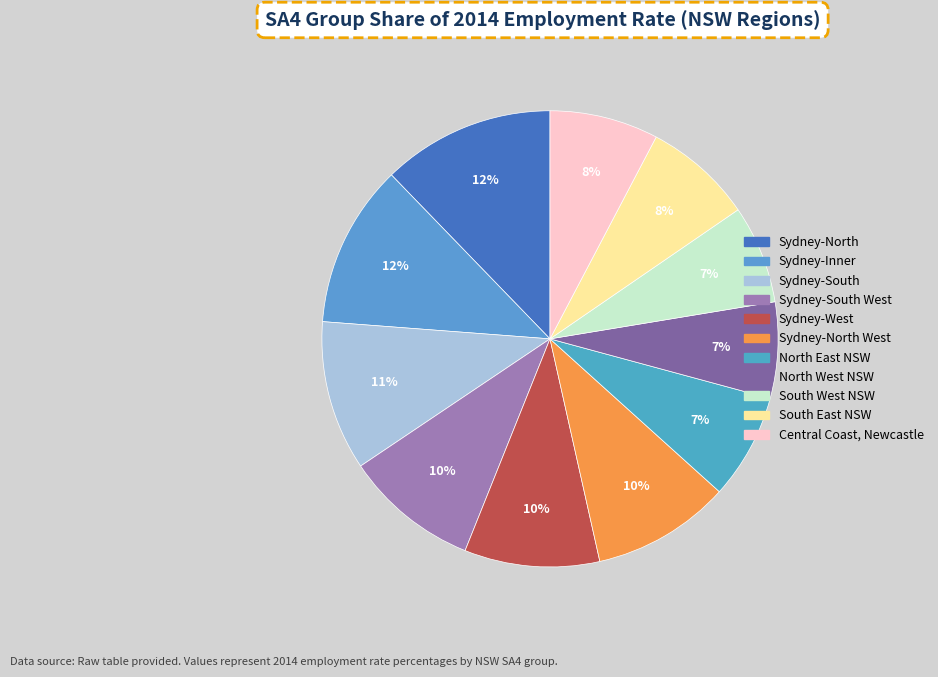

How many slices are in this pie chart?

11